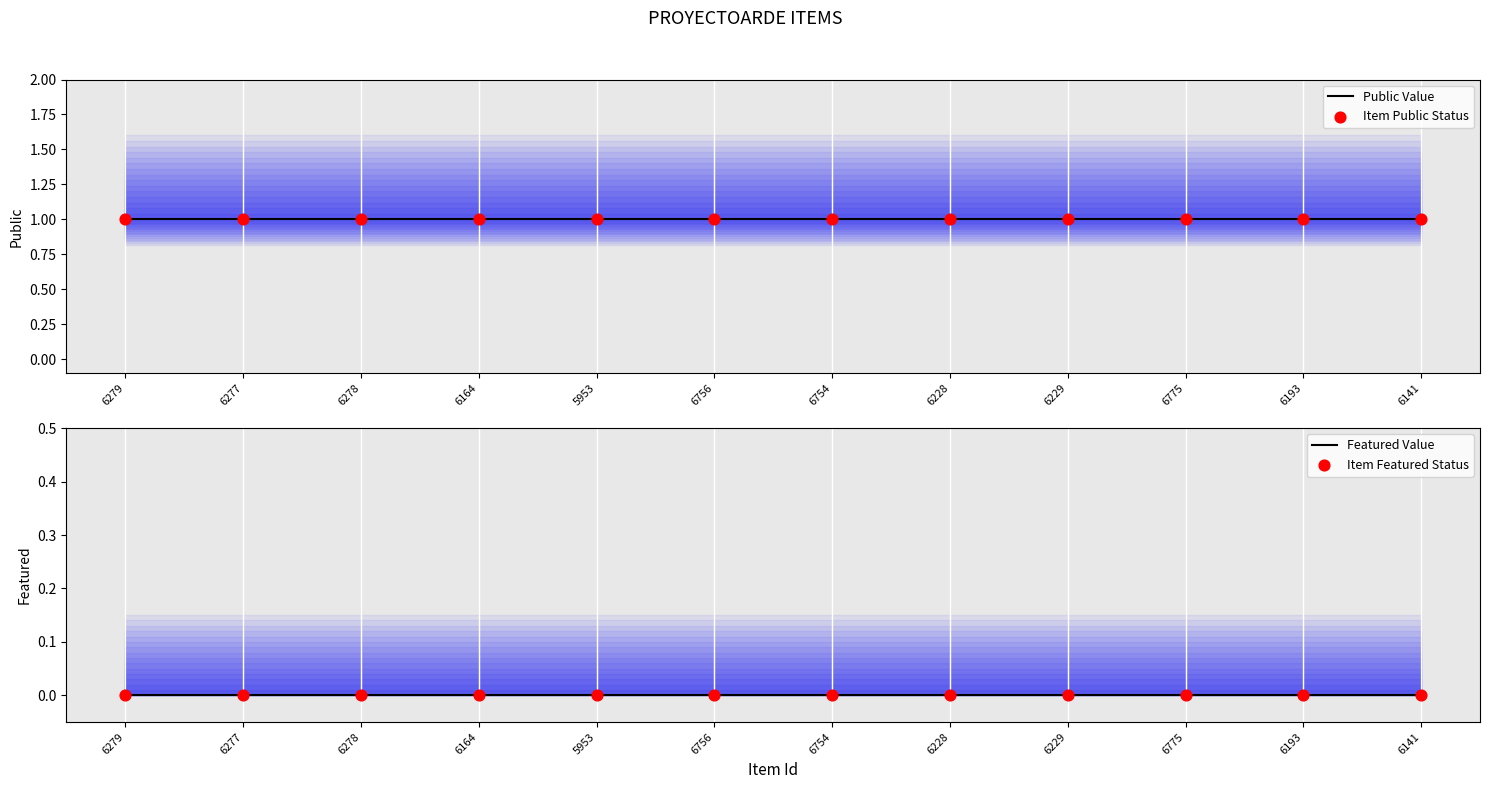

Is the value of Featured Value at 6229 greater than the value of Public Value at 6277?

No